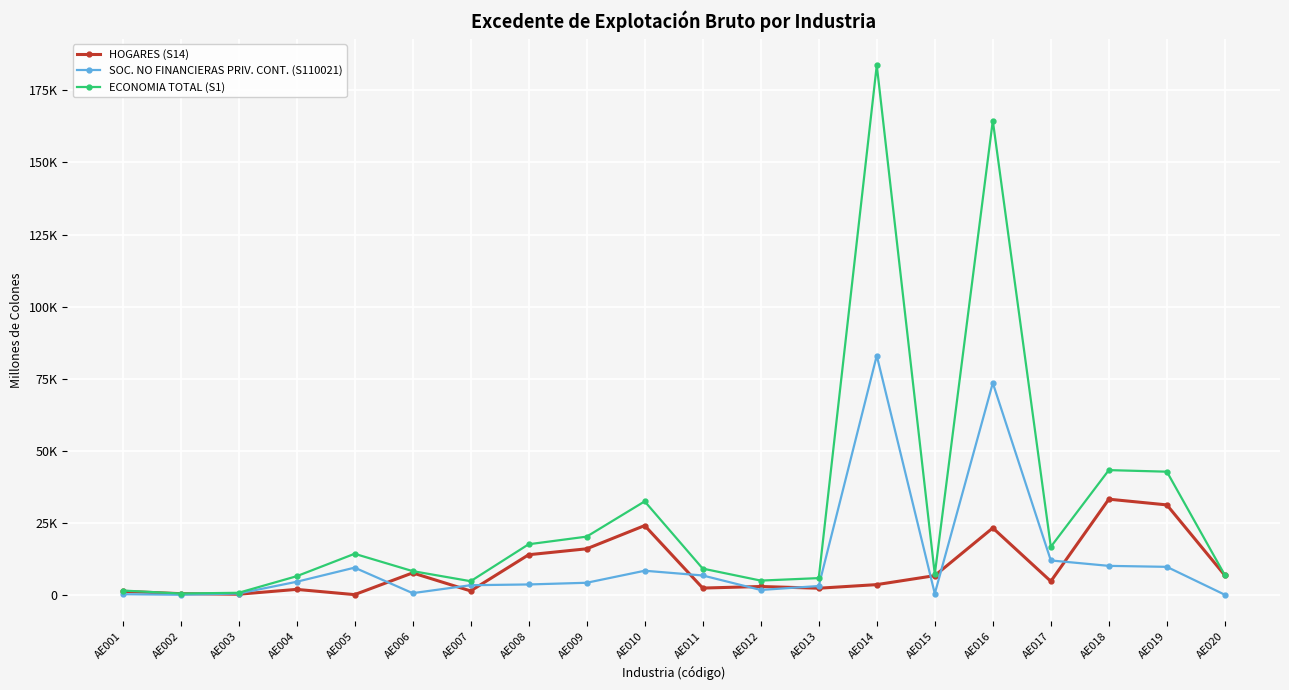

Is it true that SOC. NO FINANCIERAS PRIV. CONT. (S110021) equals 73517.1 at AE016?

True